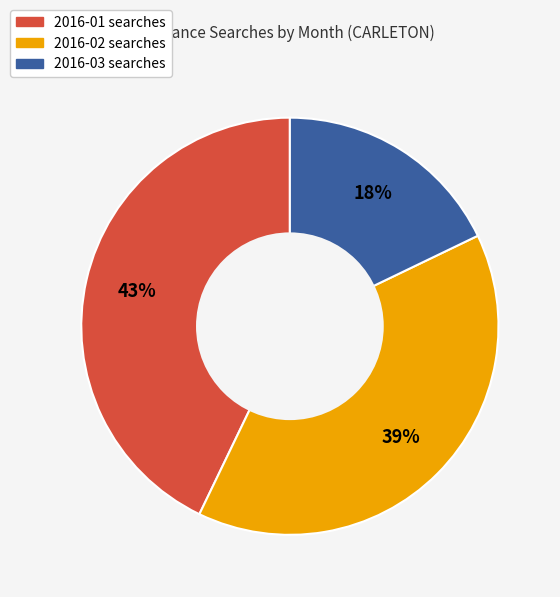

Does 2016-01 represent more than half of the total?

No